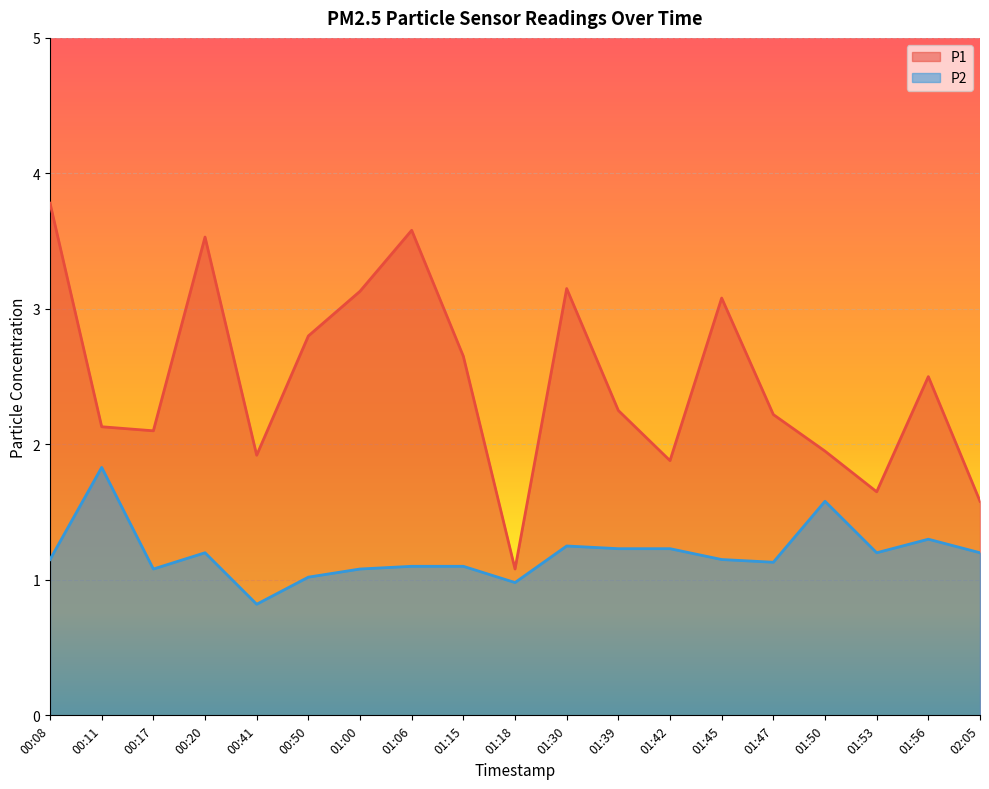

At which label does P2 first exceed 1?

00:08